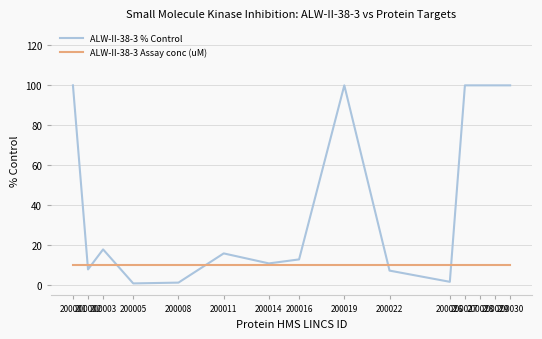

What are all the series names shown in the legend?

ALW-II-38-3 % Control, ALW-II-38-3 Assay conc (uM)